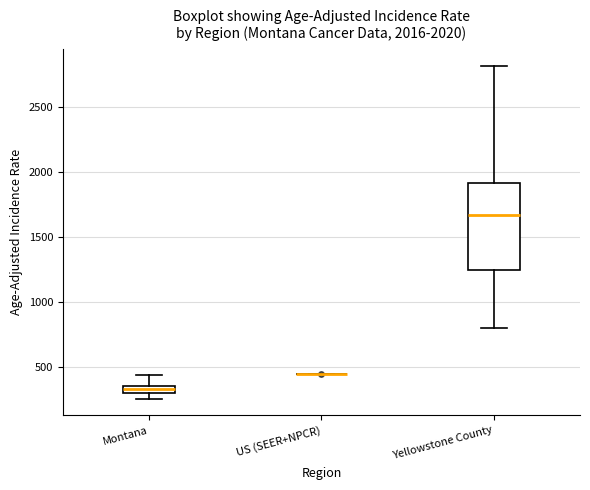

Comparing the boxes themselves (not the whiskers), which one is the tallest?

Yellowstone County